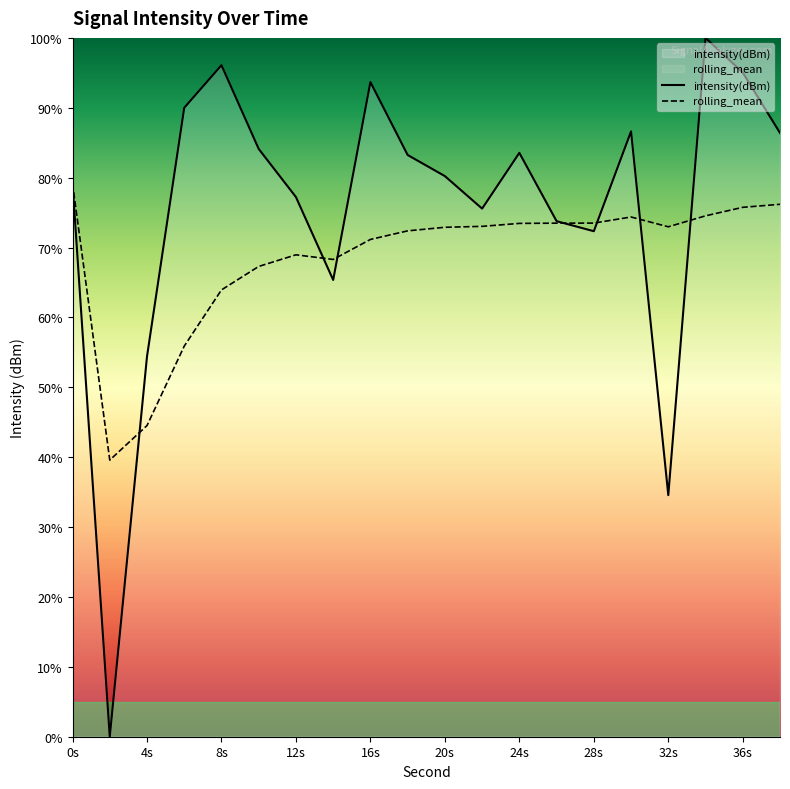

Reading left to right, what are all the values shown in this chart?

intensity(dBm): 79.2	0.0	54.4	90.0	96.1	84.1	77.2	65.4	93.7	83.2	80.2	75.6	83.5	73.8	72.3	86.6	34.6	100.0	95.0	86.4
rolling_mean: 79.2	39.6	44.5	55.9	63.9	67.3	69.0	68.3	71.2	72.4	72.9	73.0	73.5	73.5	73.5	74.4	73.0	74.5	75.8	76.2